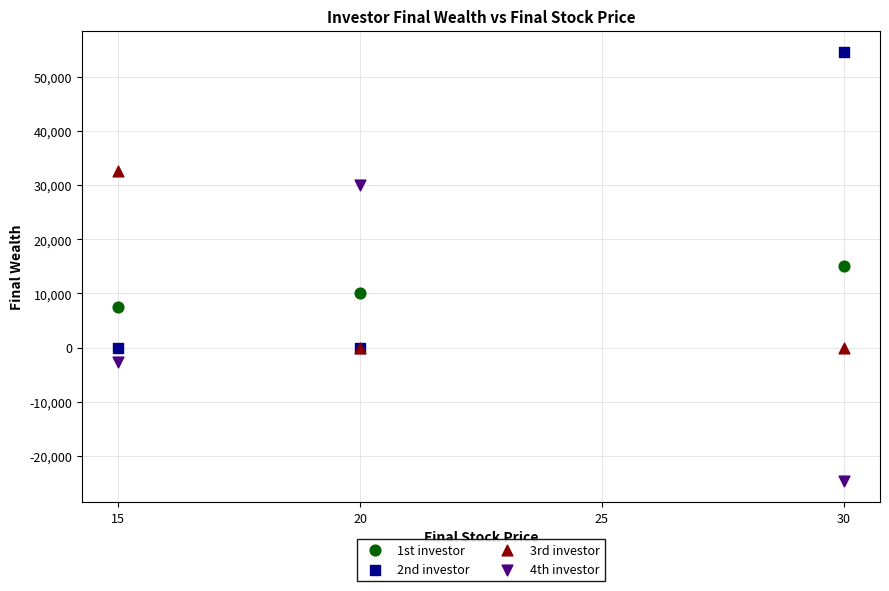

Which series contains the highest Y value?

2nd investor